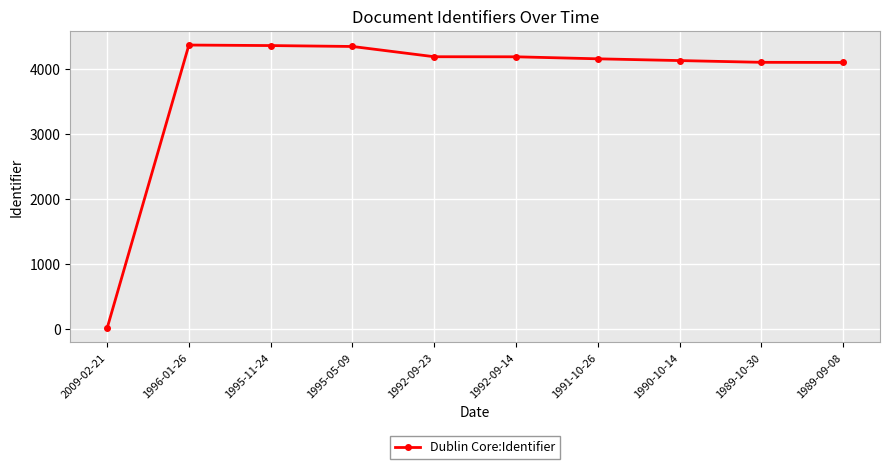

What is the average value?

3801